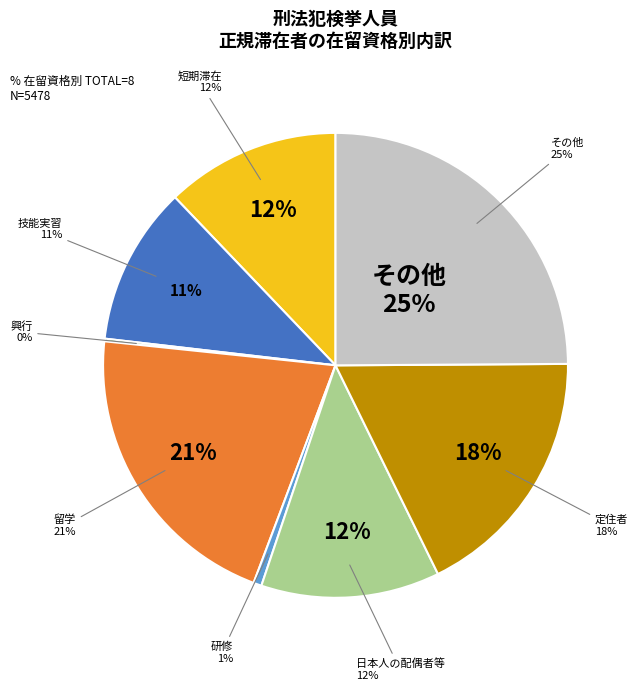

What is the largest slice in the pie chart?

その他